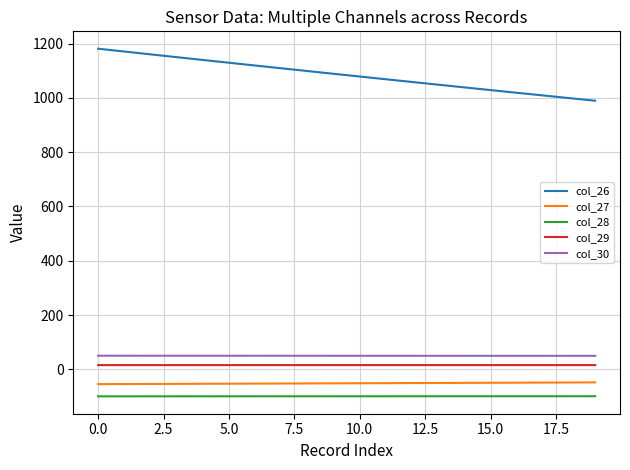

What is the maximum value shown in the chart?

1181.0